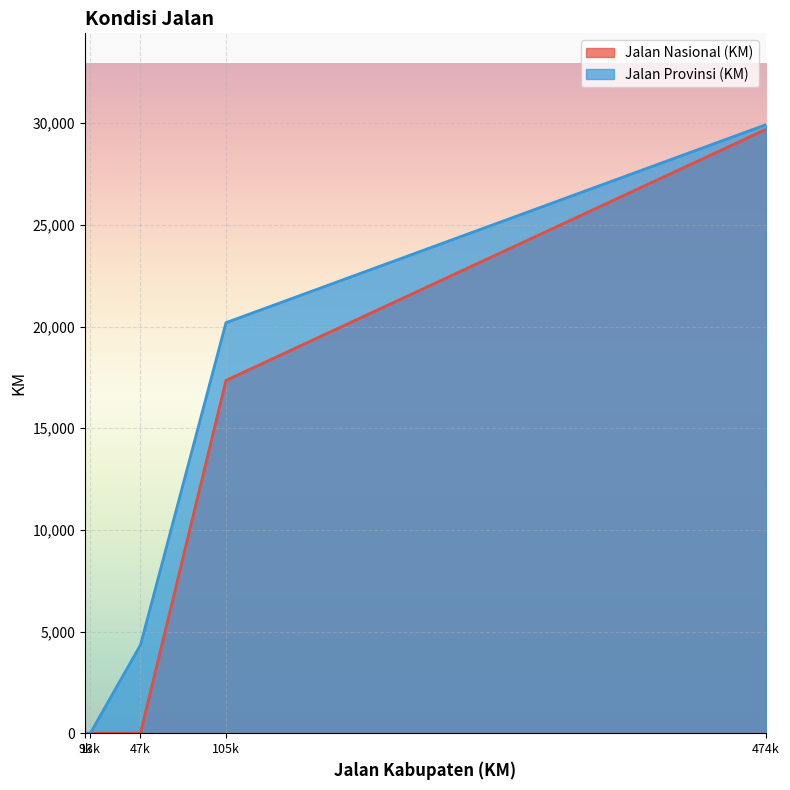

Which category has the highest value in the Jalan Provinsi (KM) series?

474k